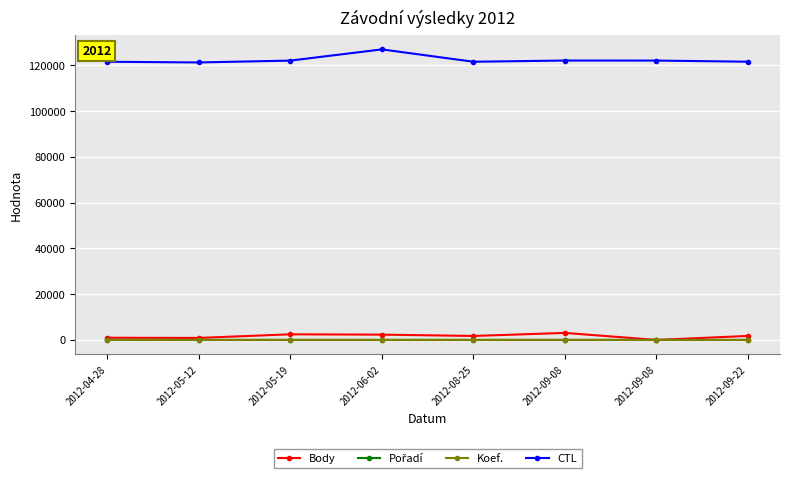

Which category has the highest value across all series?

2012-06-02